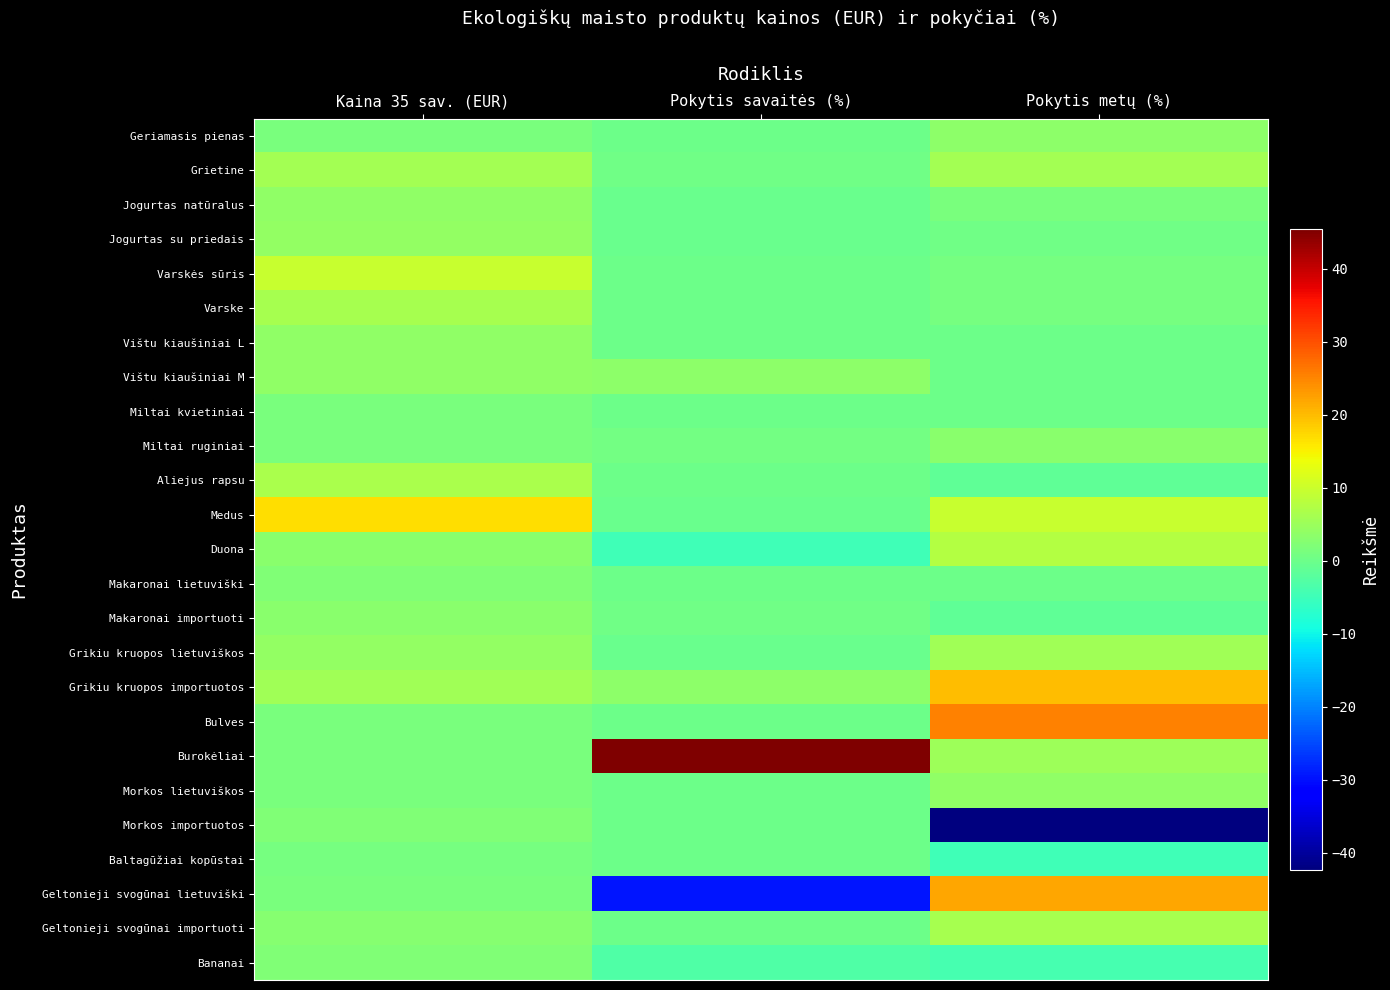

What is the difference between the highest and lowest values at Kaina 35 sav. (EUR)?

15.9